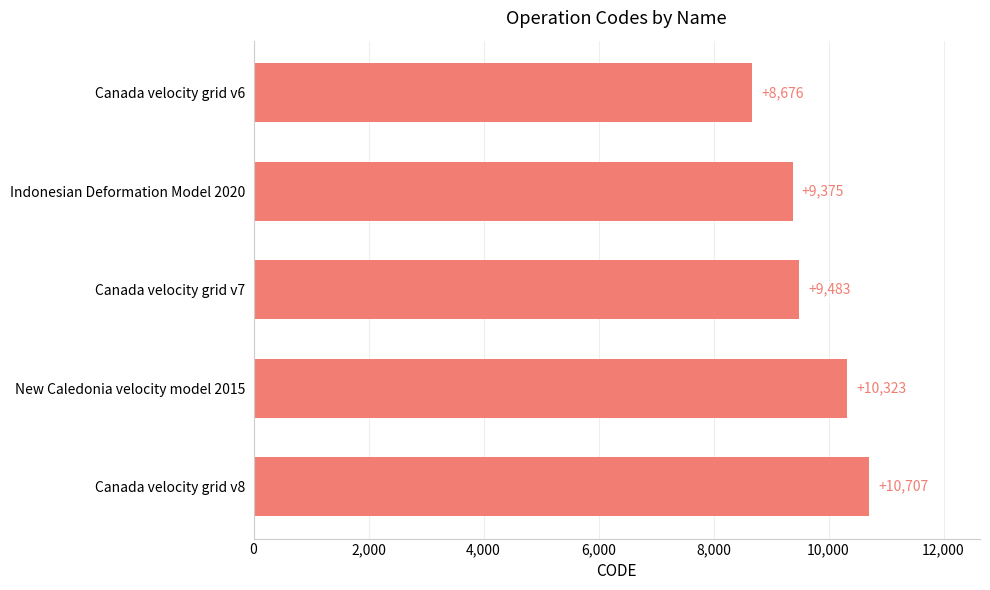

What is the sum of the values at Canada velocity grid v7 and Canada velocity grid v6?

18159